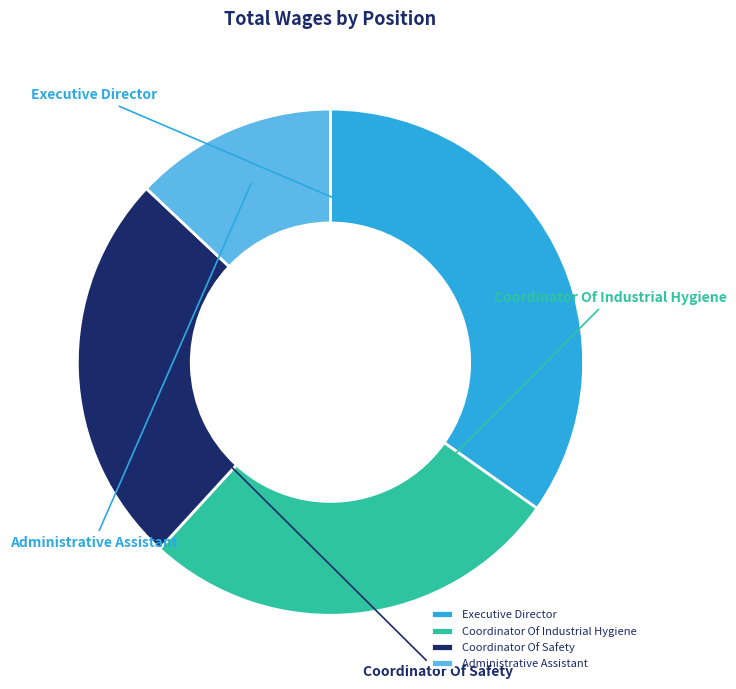

Is the sum of Coordinator Of Safety and Executive Director greater than half?

Yes